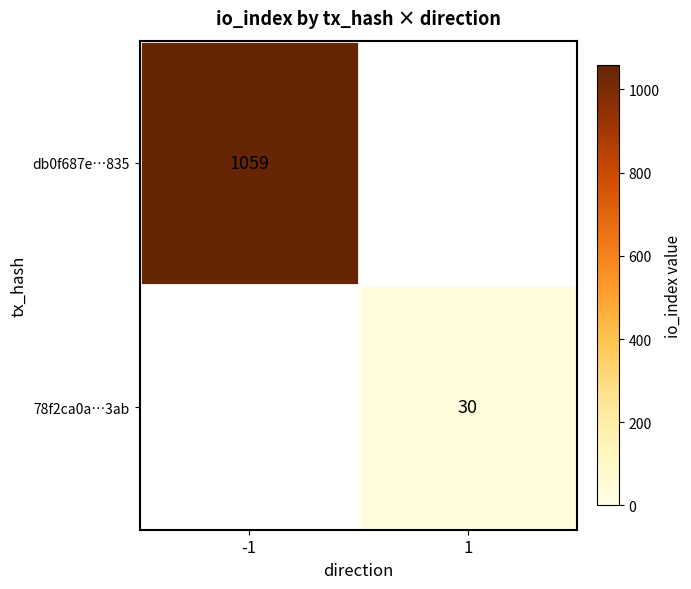

The db0f687e…835 series shows 625 at -1. True or false?

False